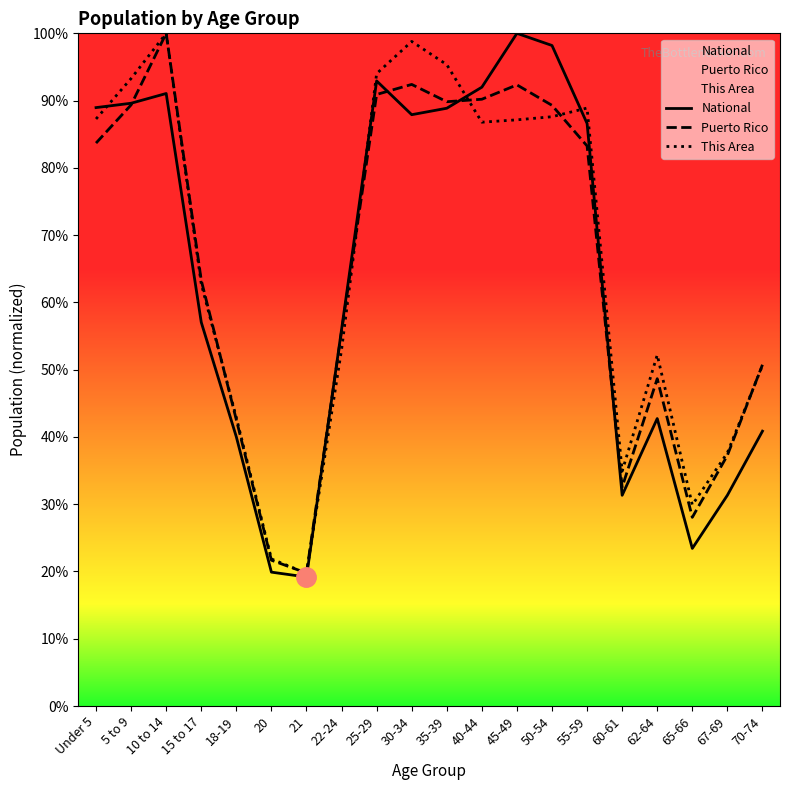

What position from the right is 55-59?

6